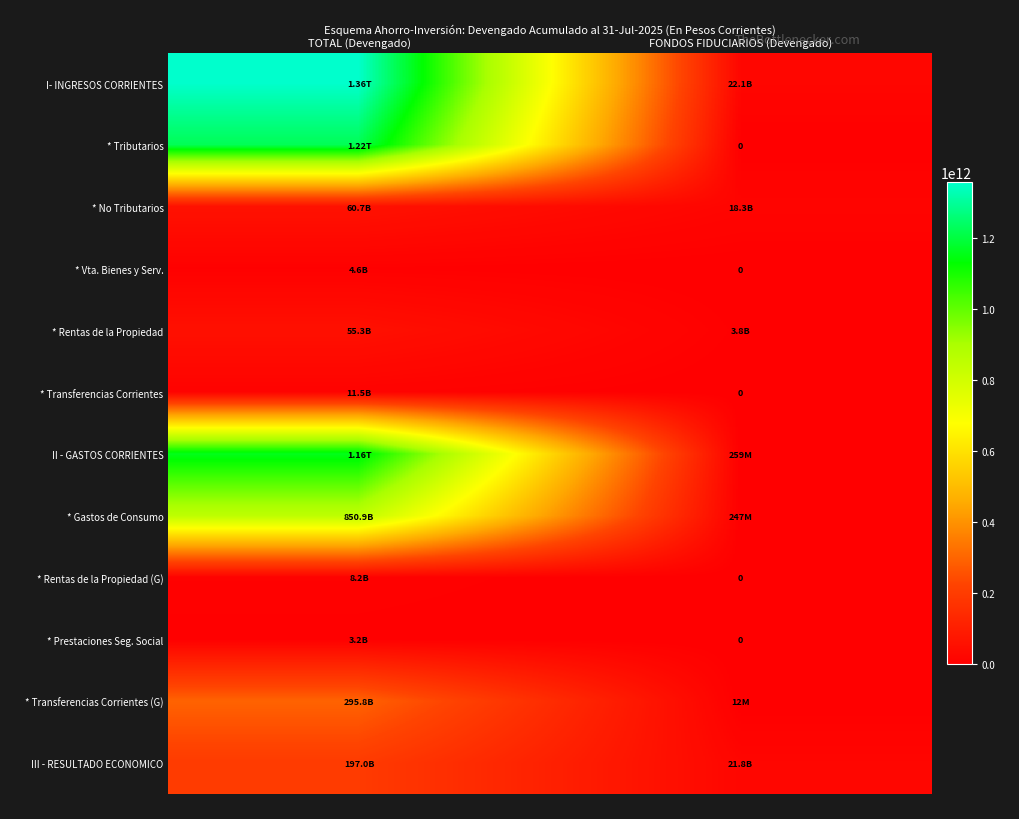

Which series has the largest range (max minus min)?

I- INGRESOS CORRIENTES